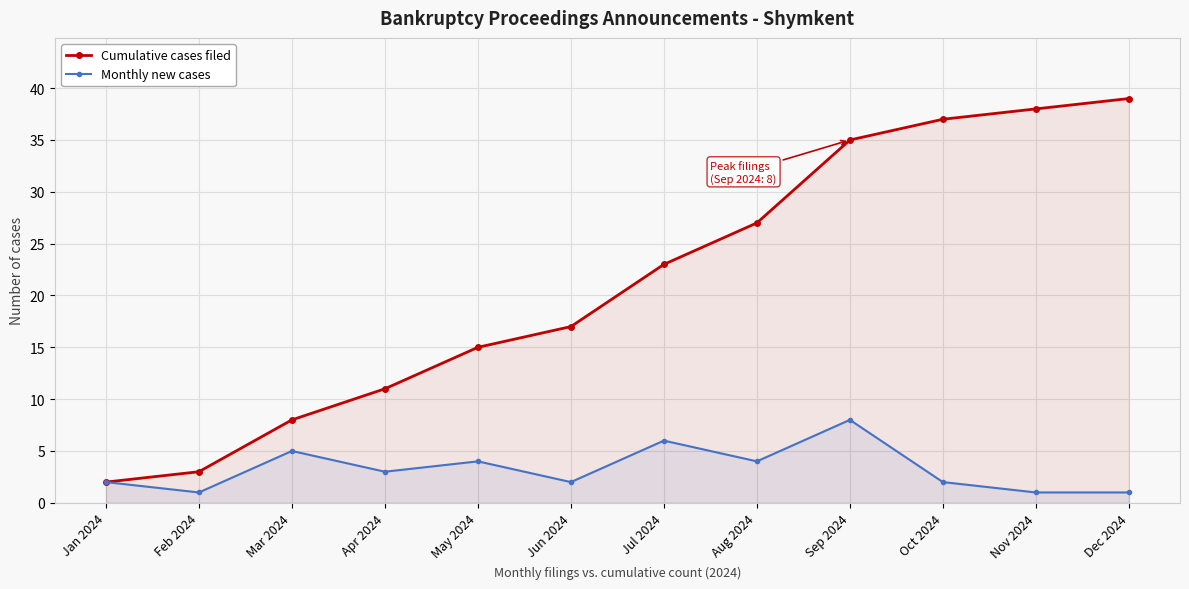

What is the maximum value for Monthly new cases?

8